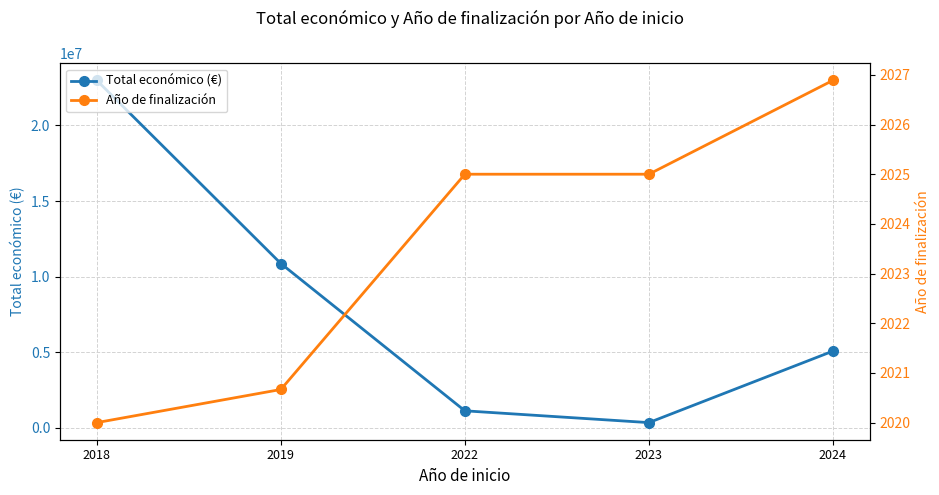

True or false: Año de finalización has more than 2 points higher than both neighbors.

False